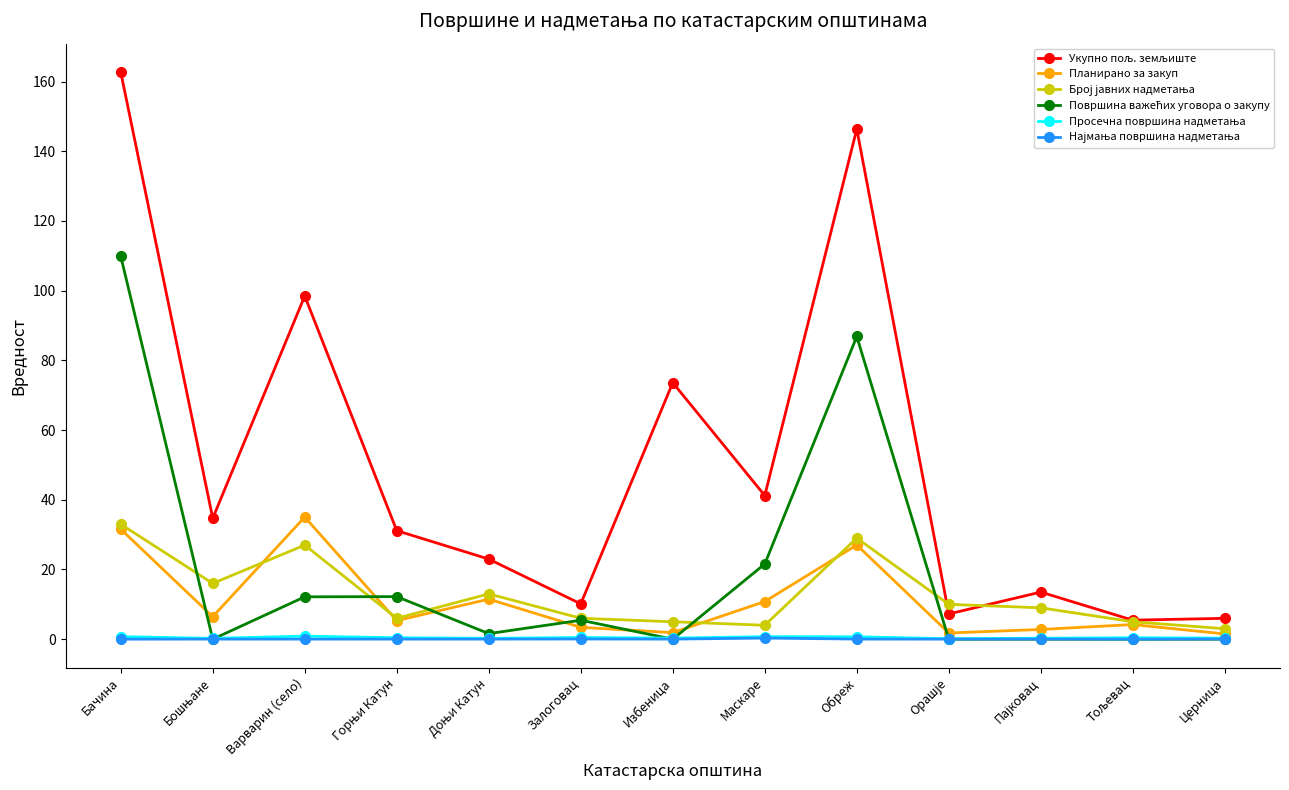

What is the label of the 7th point from the right?

Избеница